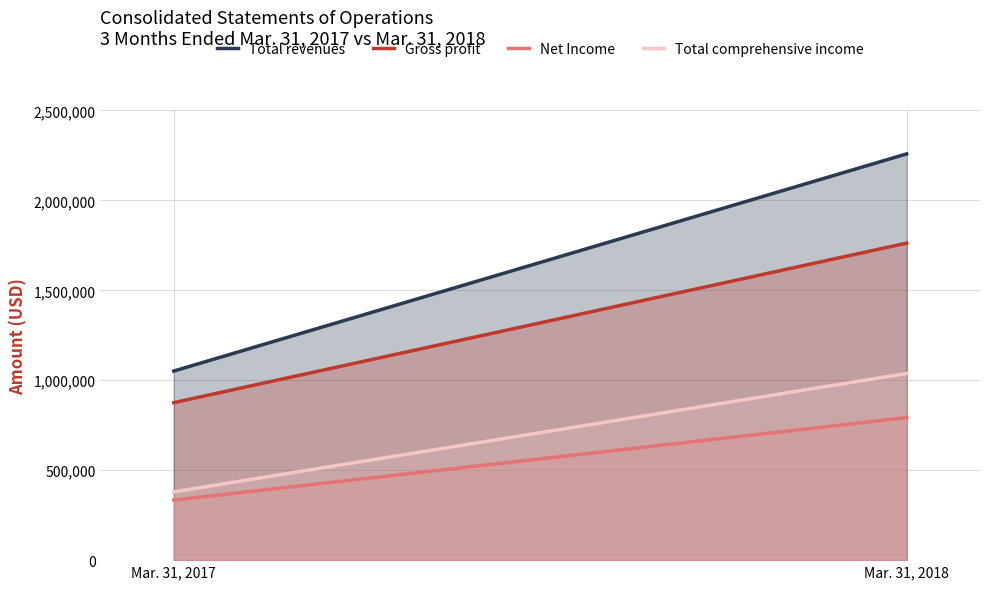

Between Mar. 31, 2018 and Mar. 31, 2017, which is larger?

Mar. 31, 2018